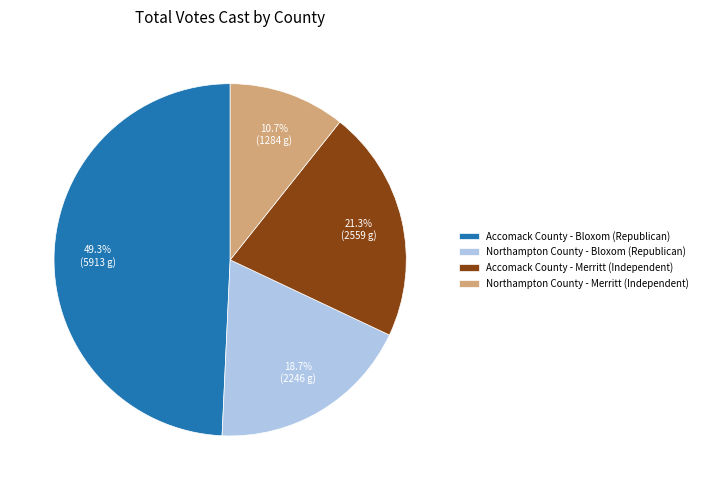

Approximately how many times larger is the value at Northampton County - Merritt (Independent) compared to Northampton County - Bloxom (Republican)?

0.6